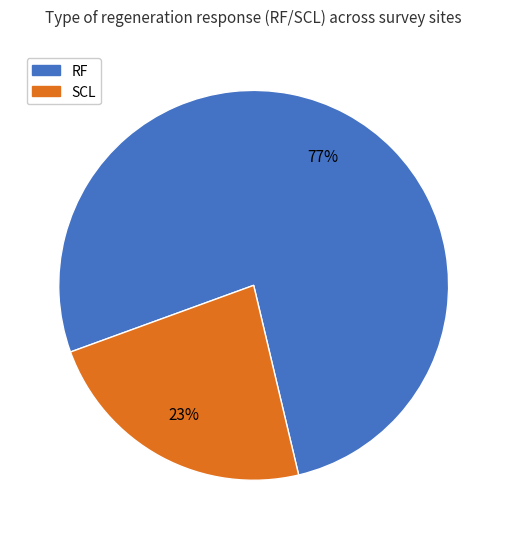

How many slices are in this pie chart?

2